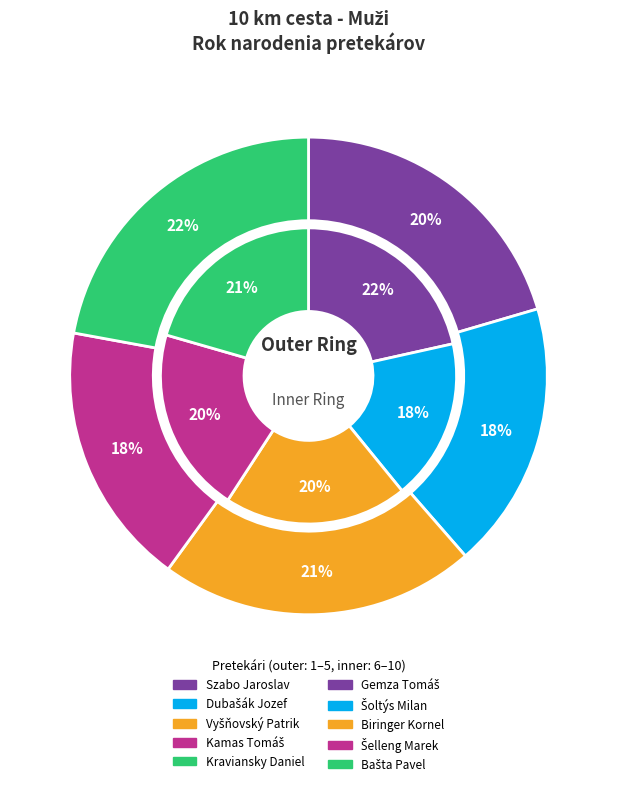

Which has a higher value, Biringer Kornel or Bašta Pavel?

Bašta Pavel